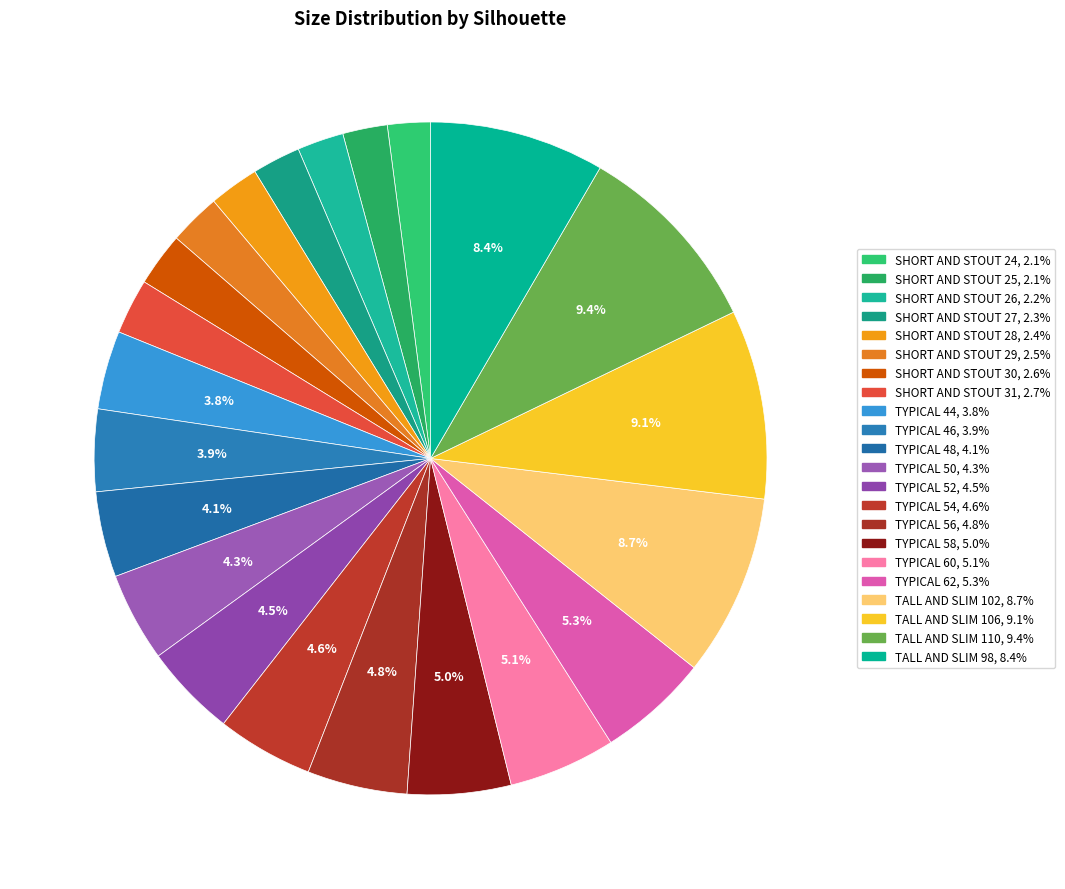

How many segments does this pie chart have?

22